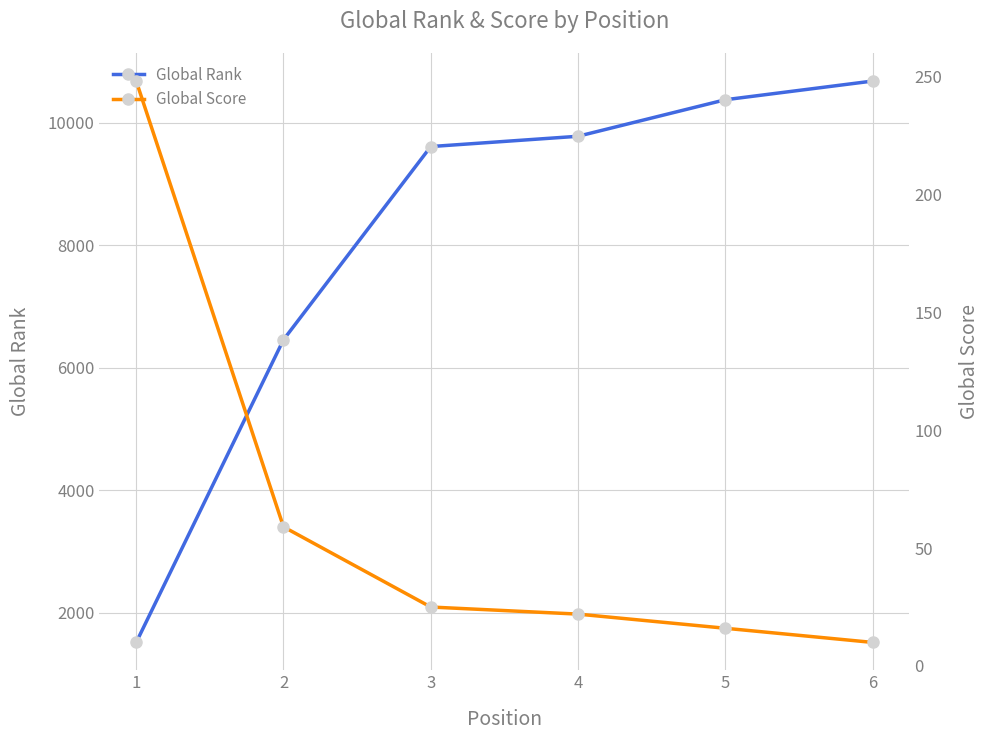

At which category does the chart reach its minimum across all series?

6